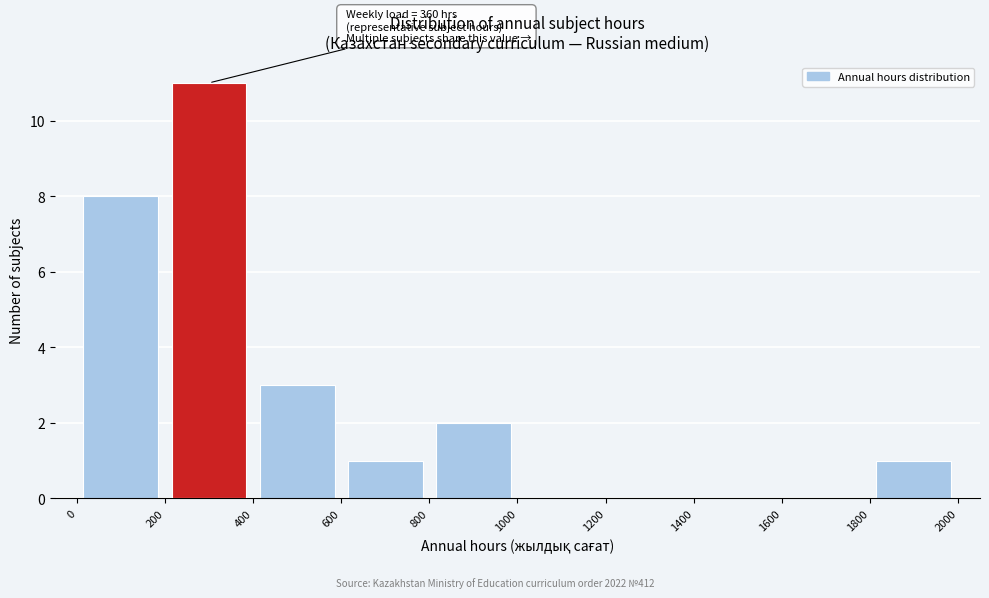

Over which range of the x-axis is the bar tallest?

200 to 400